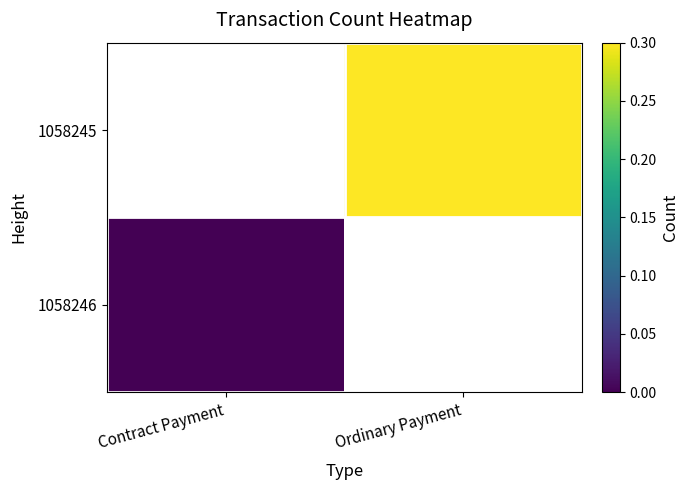

True or false: 1058246 has a value of 0.0 at Contract Payment.

True